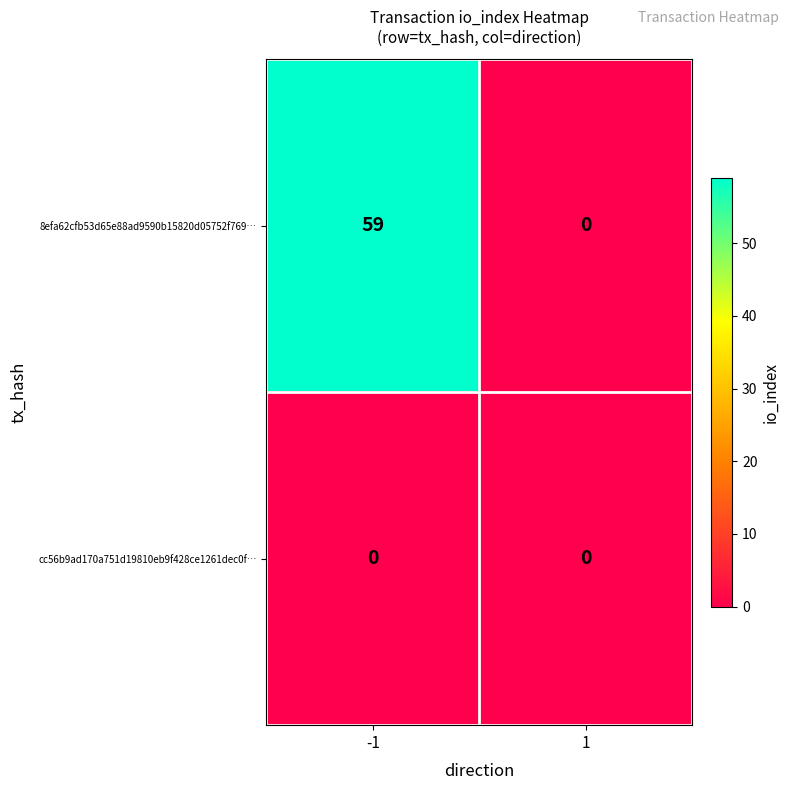

What is the greatest value displayed?

59